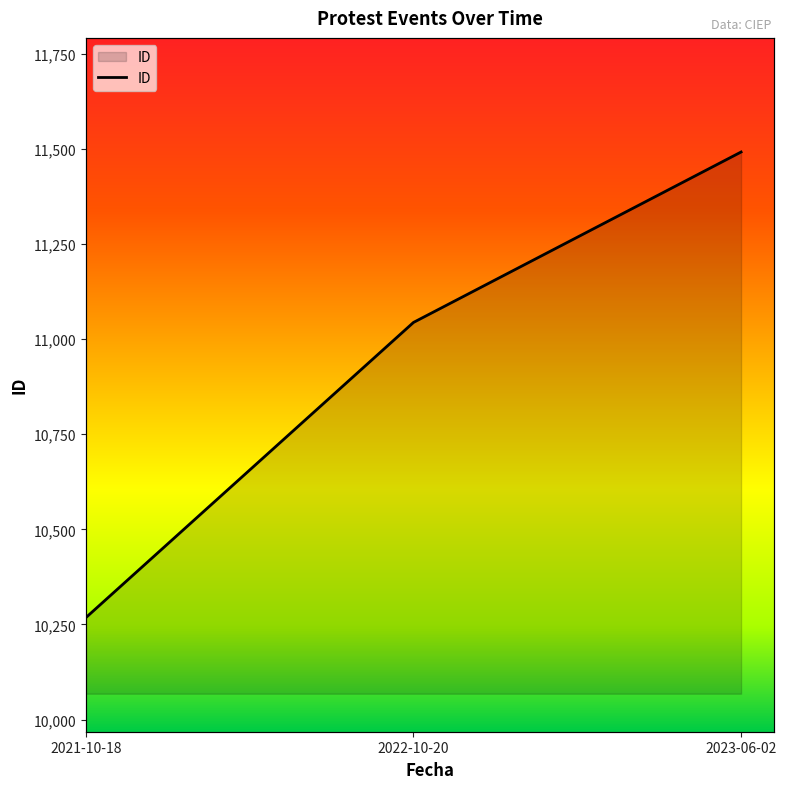

What is the value of the 1st point from the left?

10268